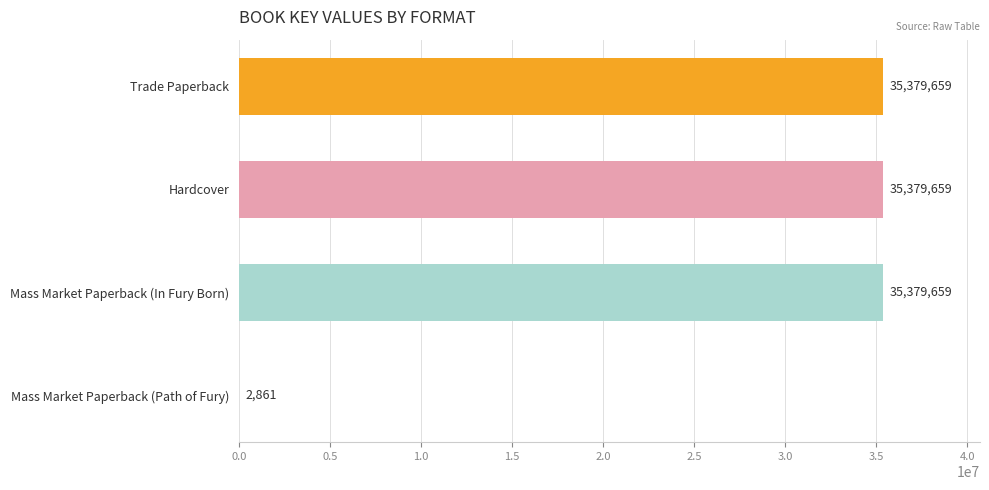

Reading bottom to top, list all the values displayed in this chart.

Mass Market Paperback (Path of Fury)=2861	Mass Market Paperback (In Fury Born)=35379659	Hardcover=35379659	Trade Paperback=35379659